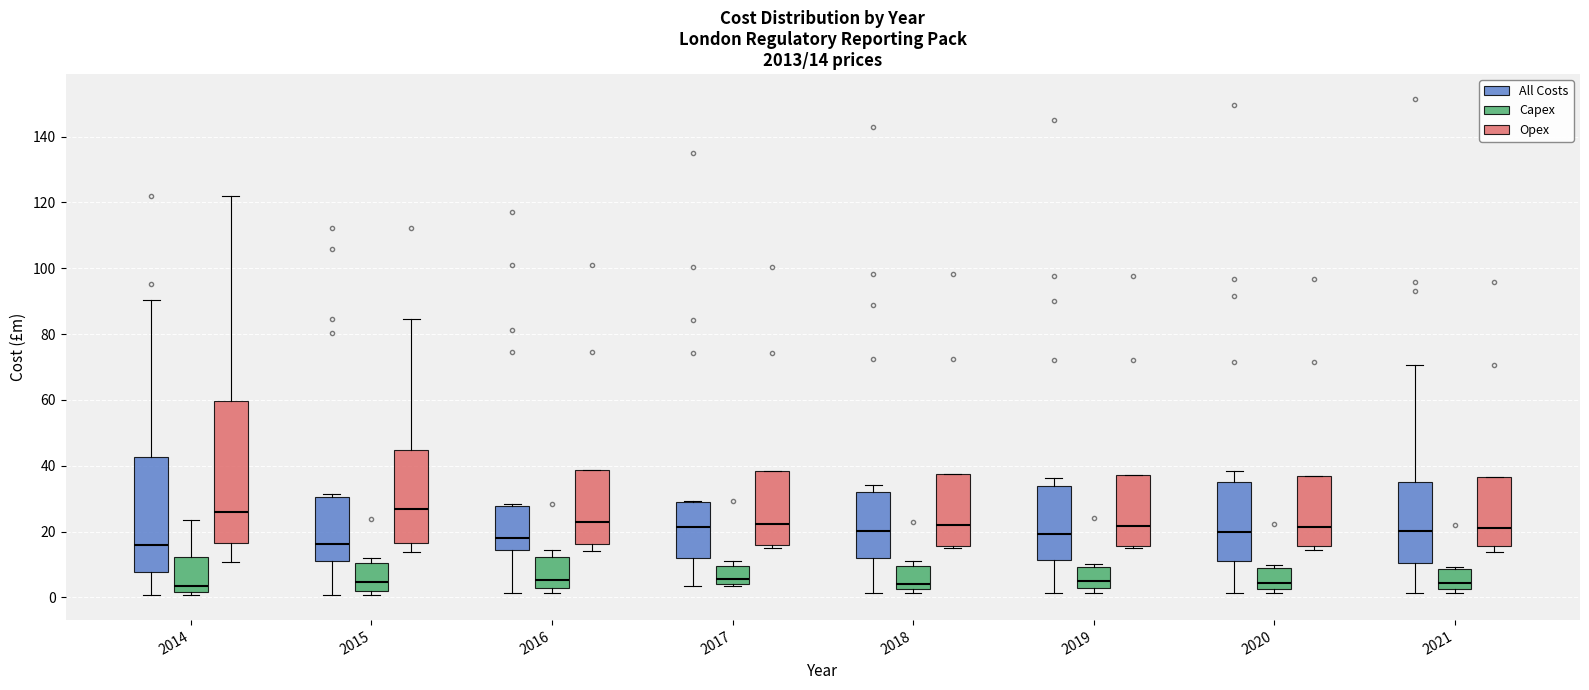

Comparing the boxes themselves (not the whiskers), which one is the tallest?

2014 (Opex)